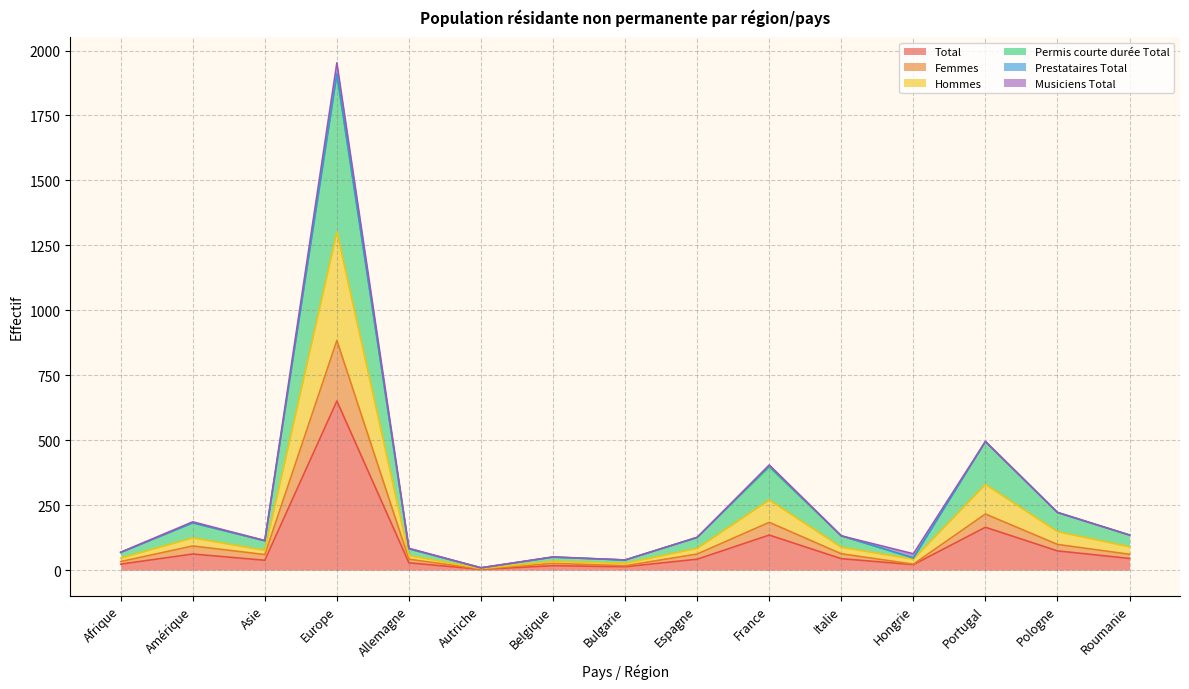

What is the maximum value for Total?

651